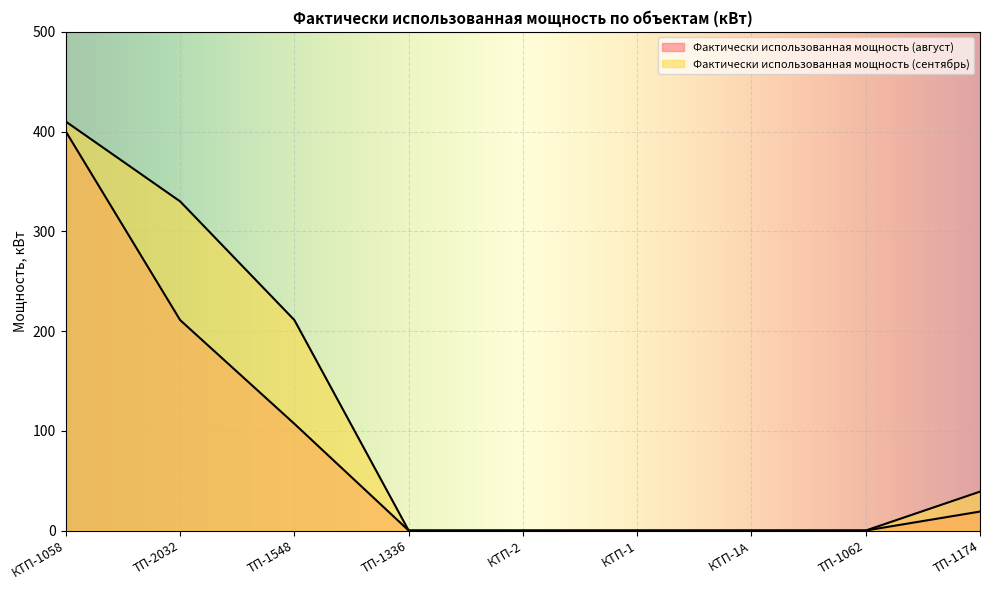

How many lines are shown in the chart?

2